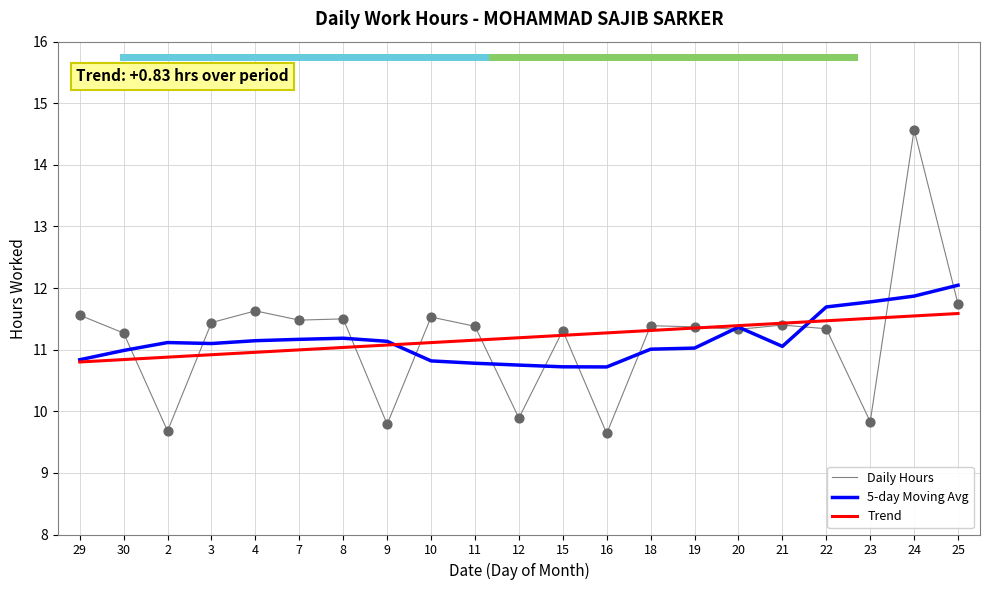

Is the value of Trend at 3 greater than the value of 5-day Moving Avg at 20?

No